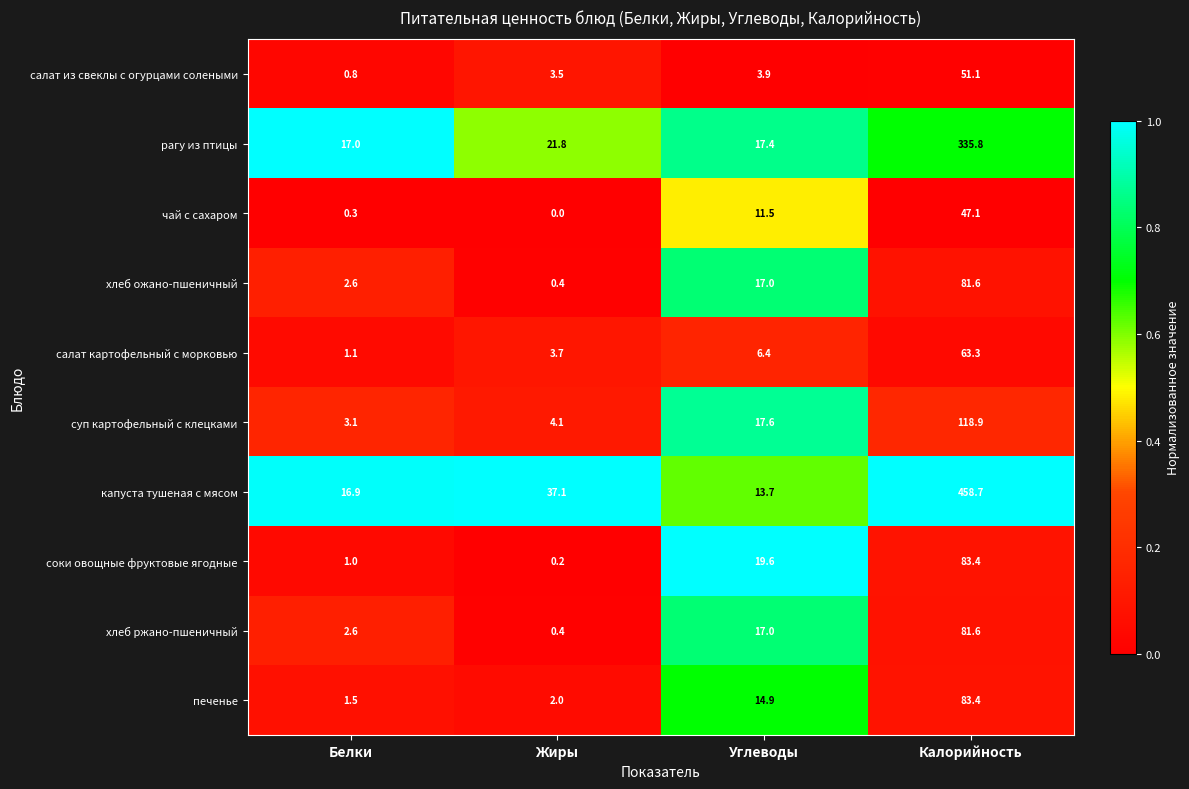

What is the difference between the second highest and second lowest values in the чай с сахаром series?

11.2